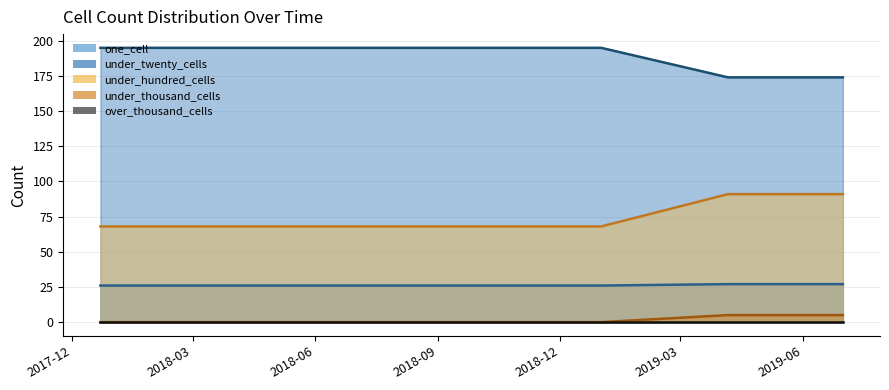

What is the lowest value of the under_hundred_cells series?

68